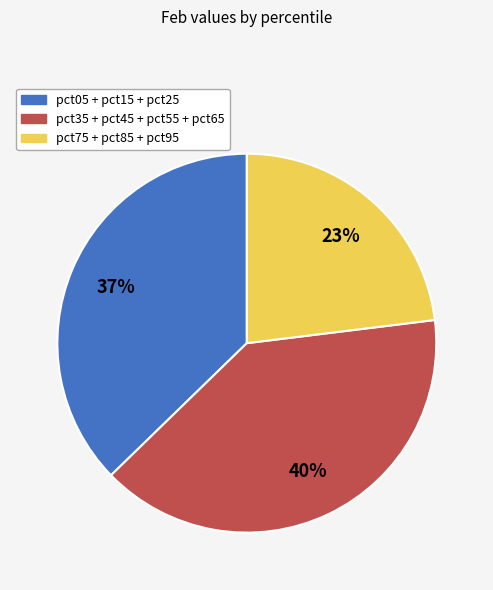

To the nearest percent, what is the average slice percentage?

33%